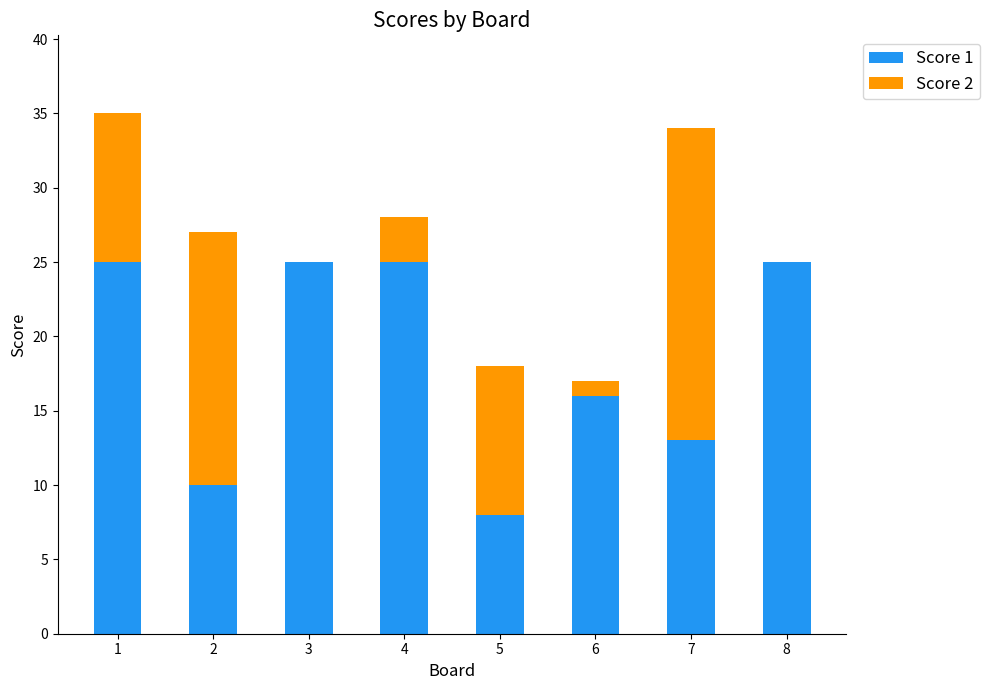

How many series are shown in this chart?

2